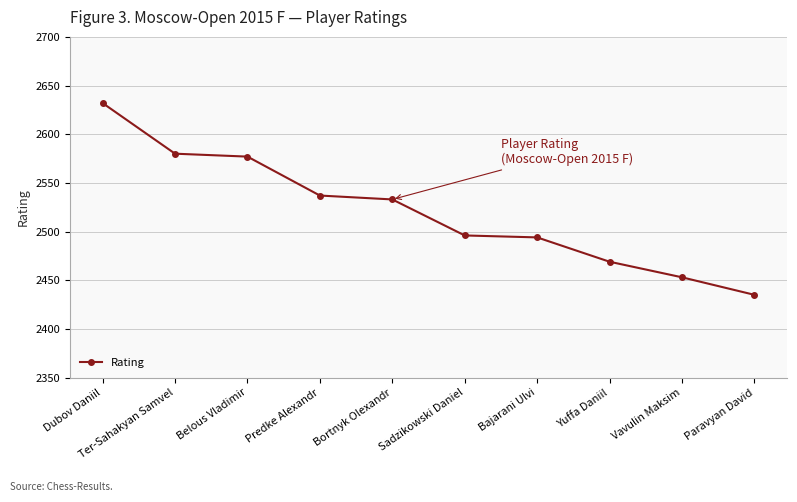

Is it true that the value at Sadzikowski Daniel is 2496?

True